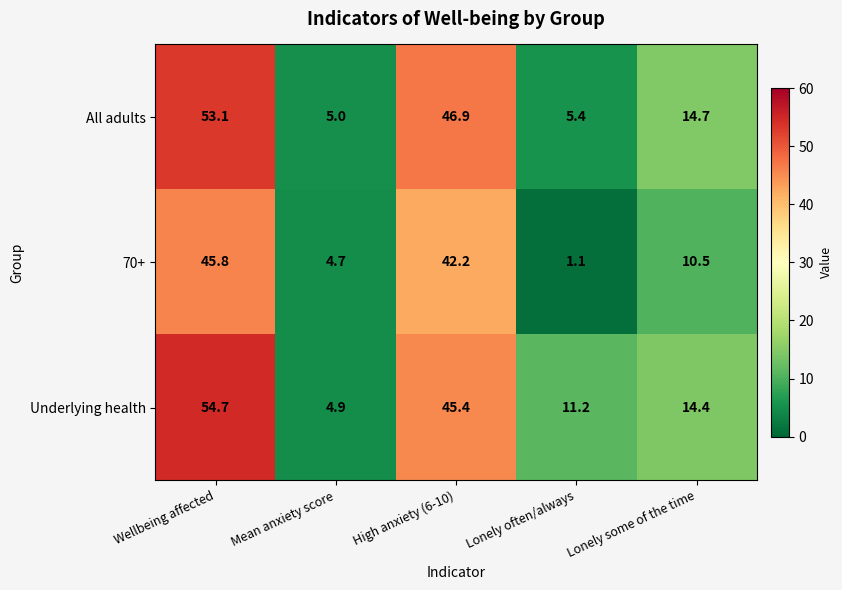

Rank the series by their average value, from lowest to highest.

70+, All adults, Underlying health